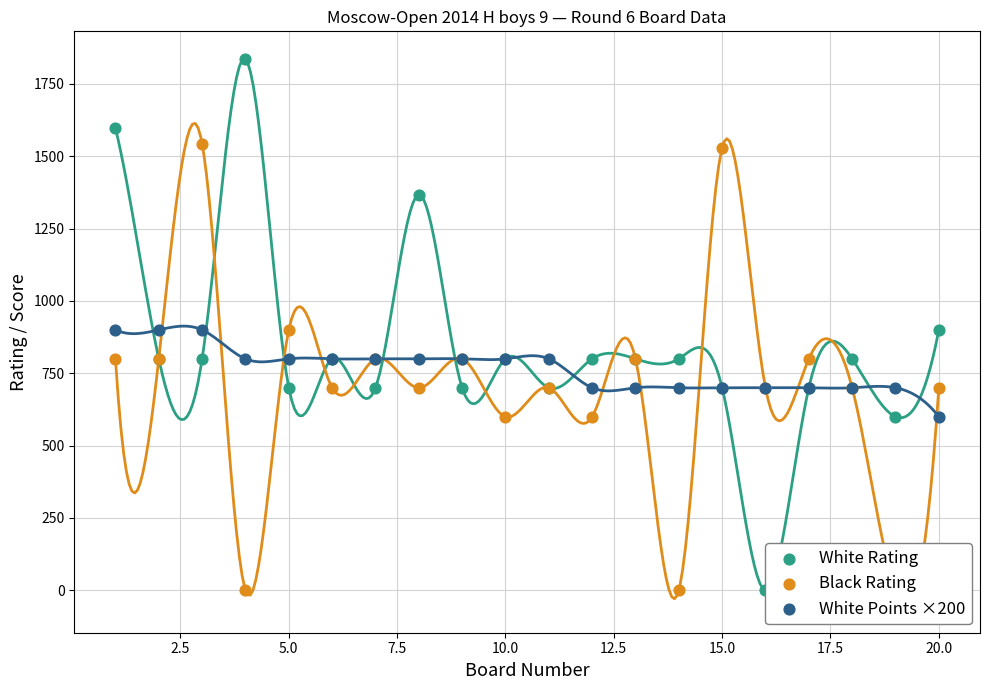

What are all the series names shown in the legend?

White Rating, Black Rating, White Points ×200